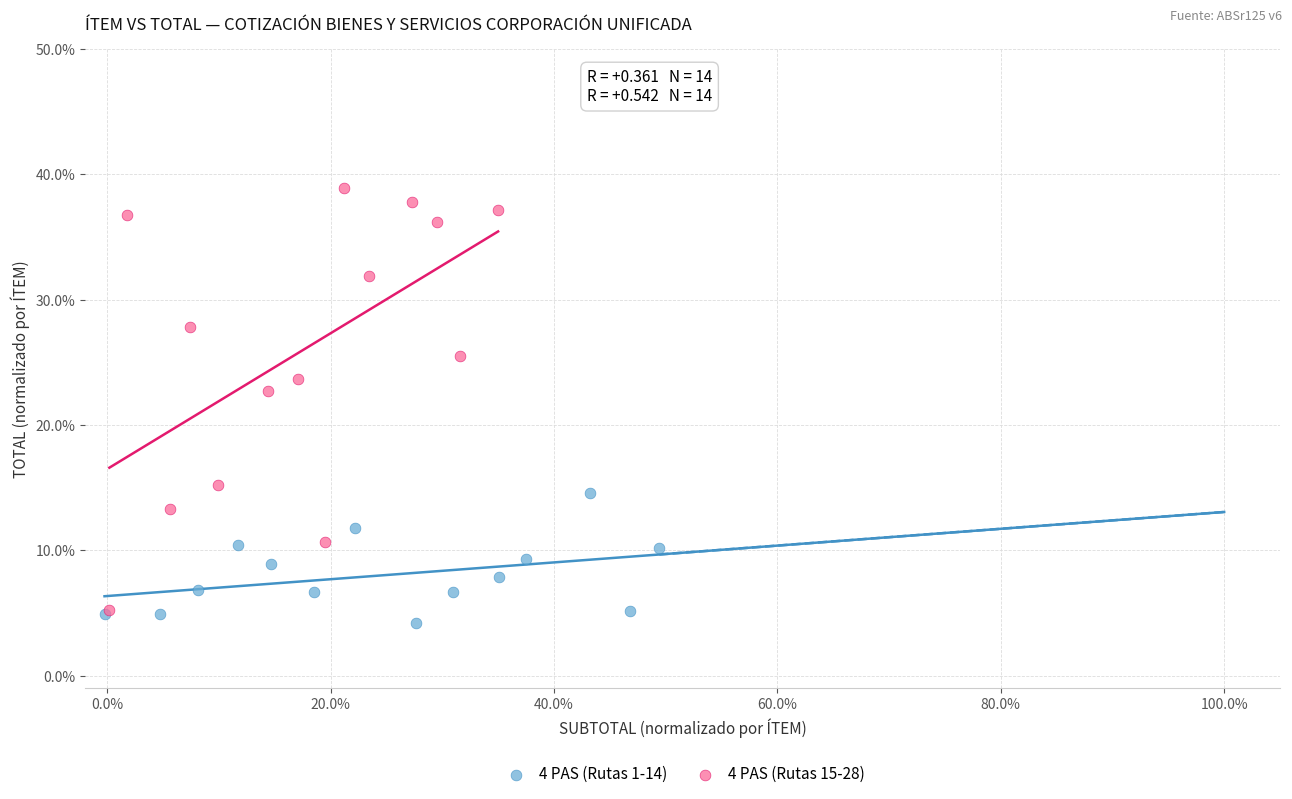

What are all the series names shown in the legend?

4 PAS (Rutas 1-14), 4 PAS (Rutas 15-28)